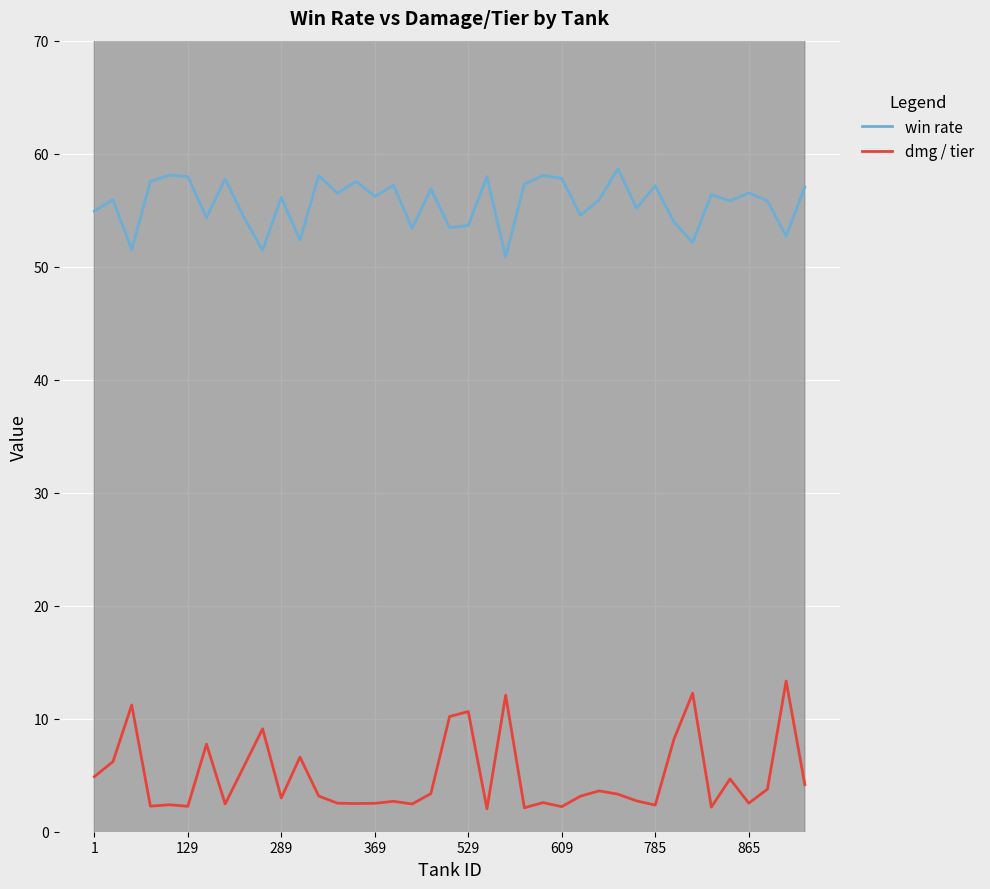

True or false: dmg / tier and win rate cross at least once.

False